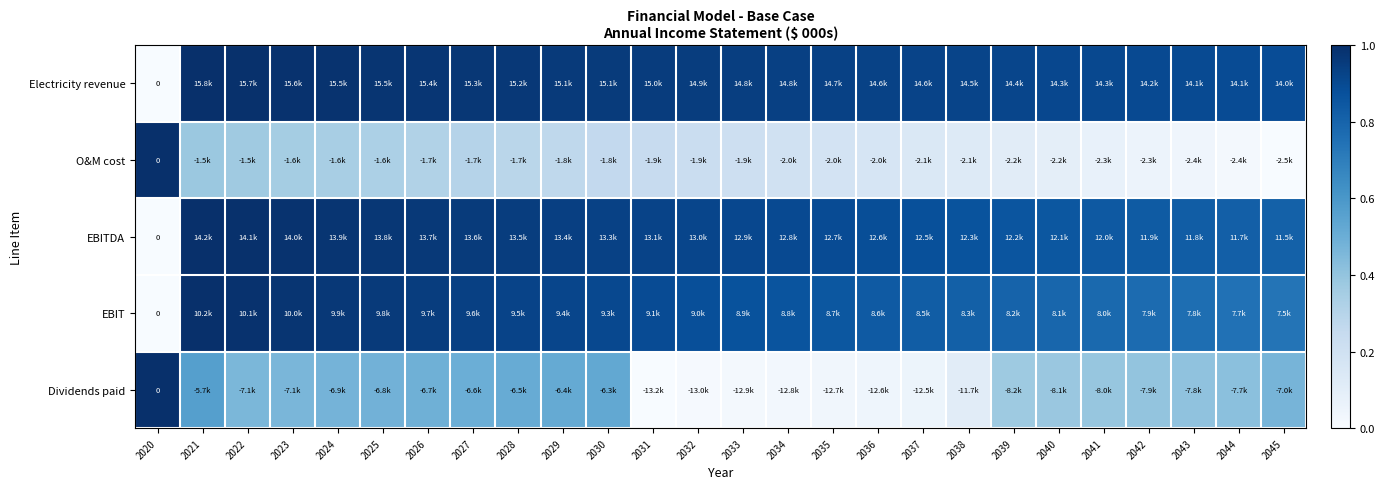

Is it true that EBITDA equals 0.8 at 2043?

True